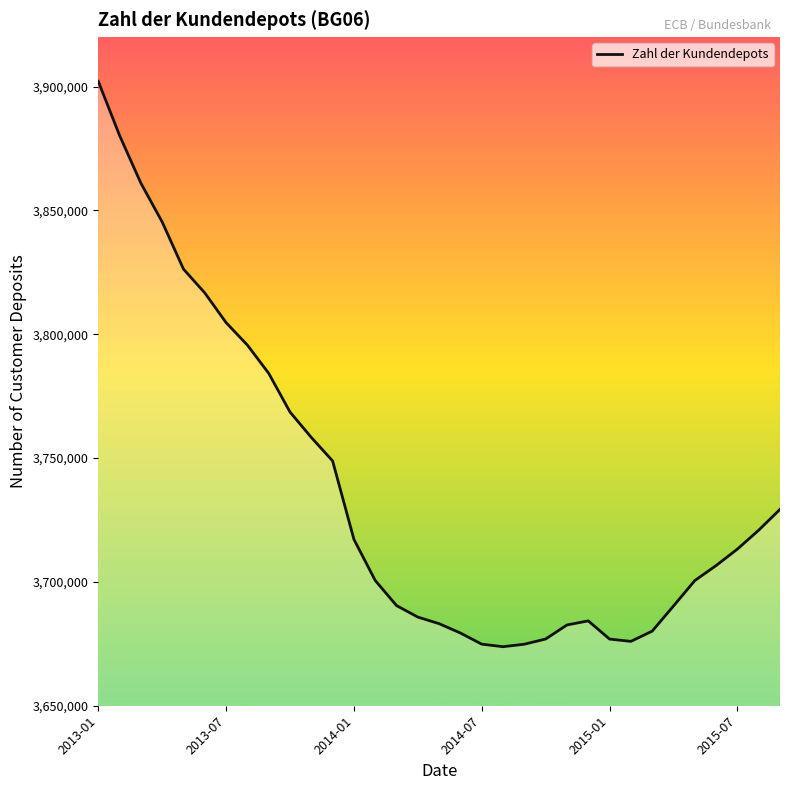

What is the greatest value displayed?

3902115